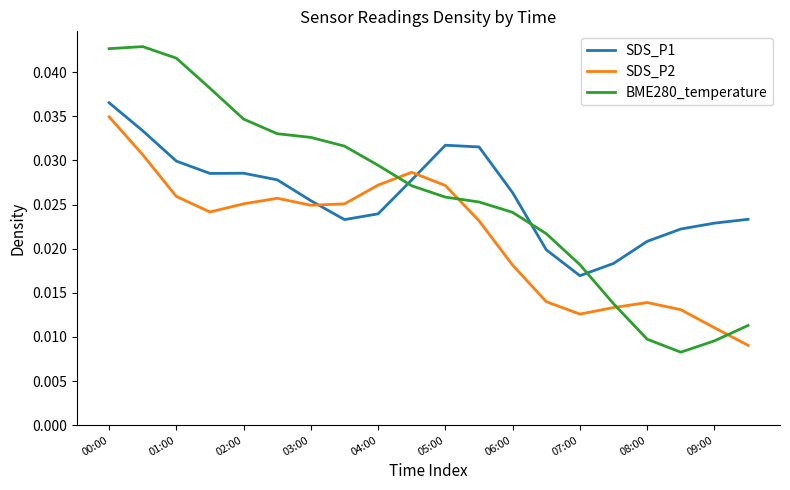

How many categories are shown in the chart?

20